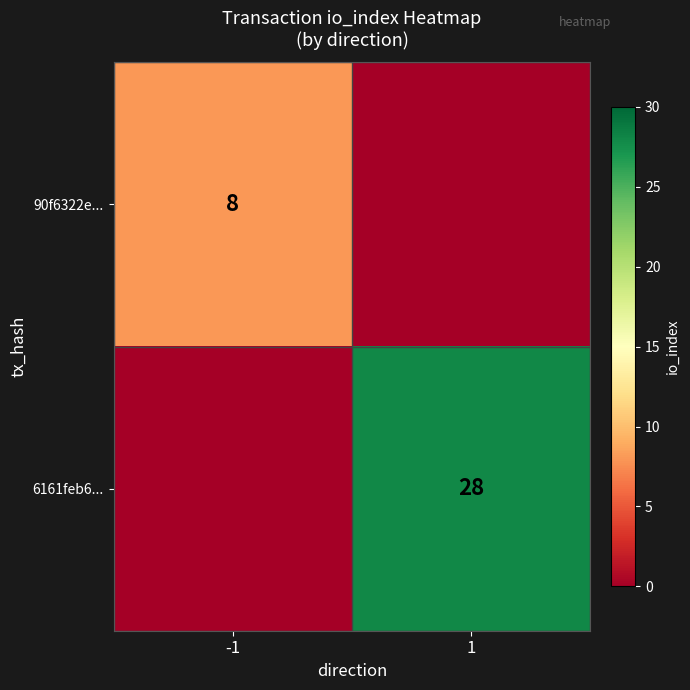

Is the value of 6161feb6... at 1 greater than the value of 90f6322e... at -1?

Yes